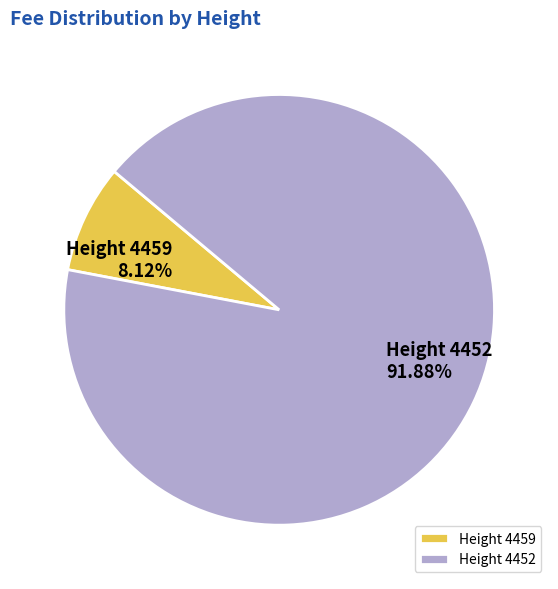

Between Height 4452 and Height 4459, which is larger?

Height 4452